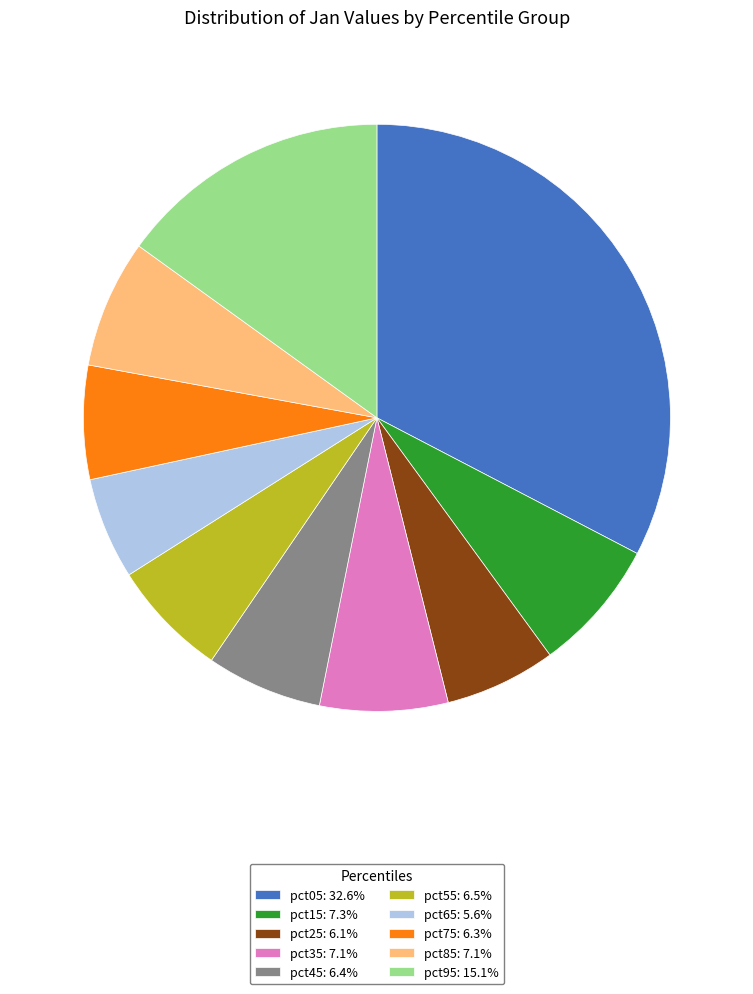

Do pct75: 6.3% and pct55: 6.5% together represent more than half of the pie?

No